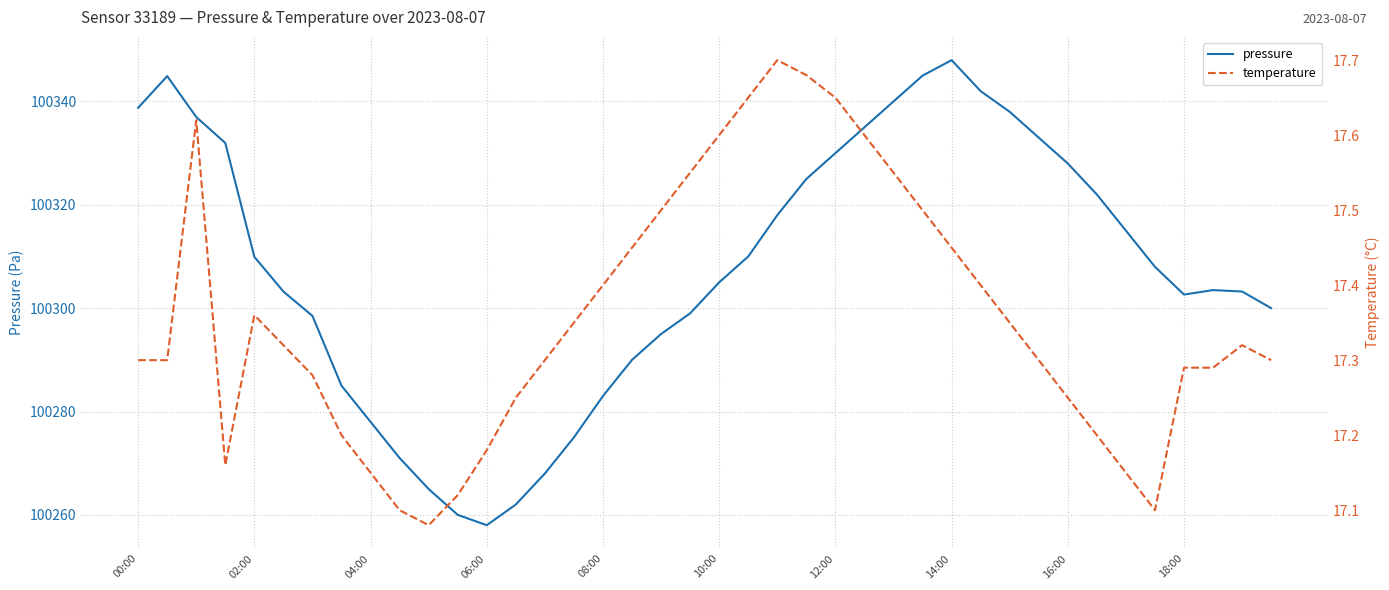

What is the maximum value shown in the chart?

100348.0